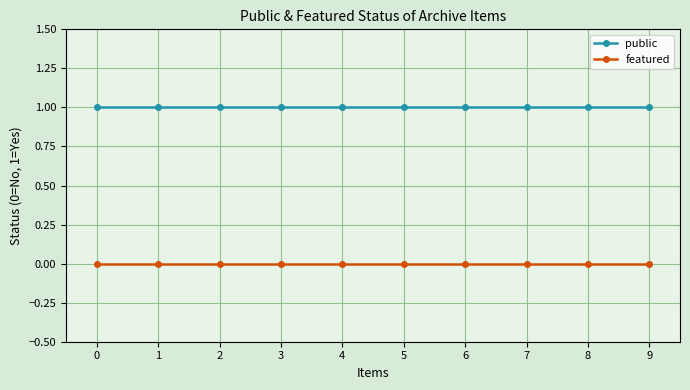

Reading left to right, list all the values displayed in this chart.

public: 1	1	1	1	1	1	1	1	1	1
featured: 0	0	0	0	0	0	0	0	0	0